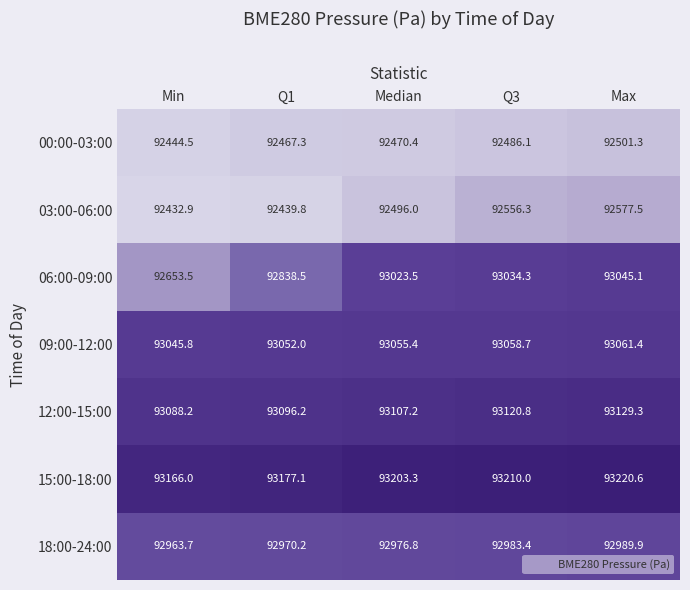

What is the sum of the 12:00-15:00 values at Median and Q3?

186228.0